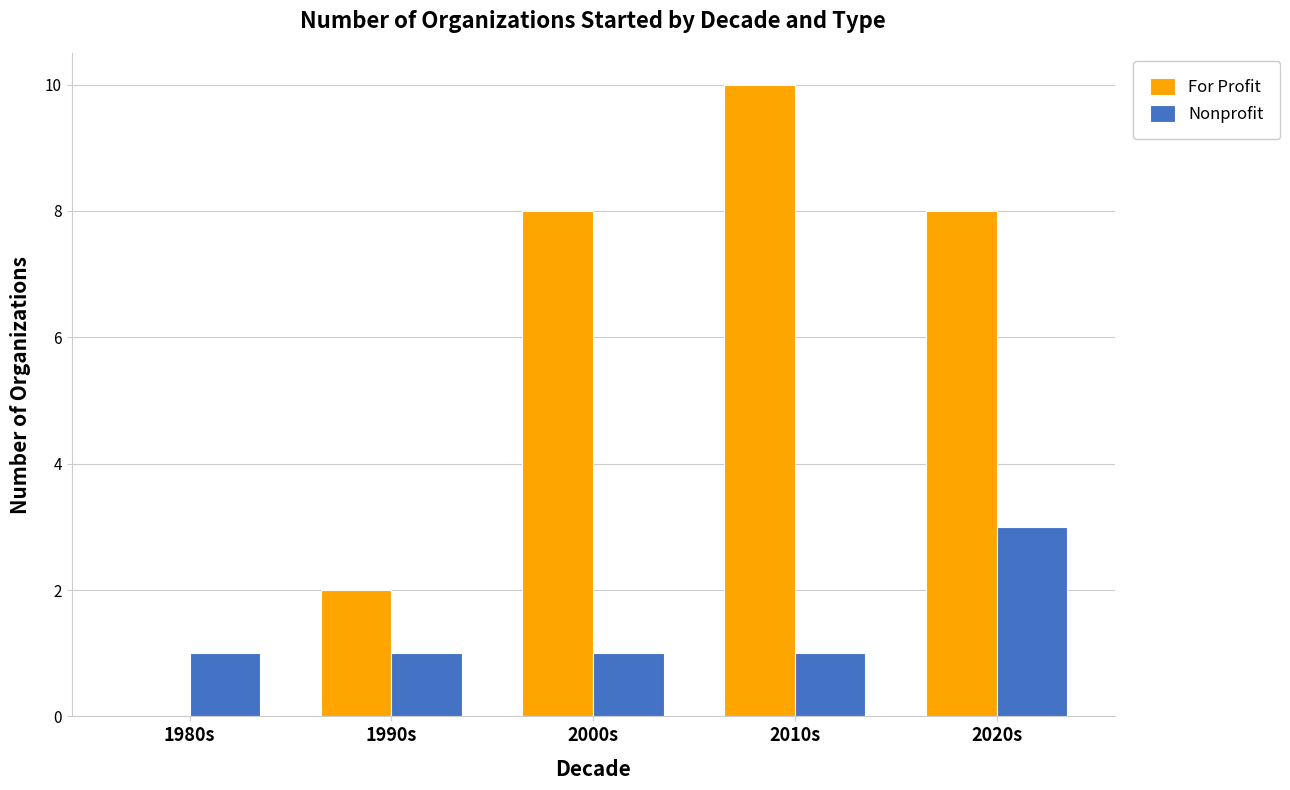

Read the For Profit value at 2010s.

10